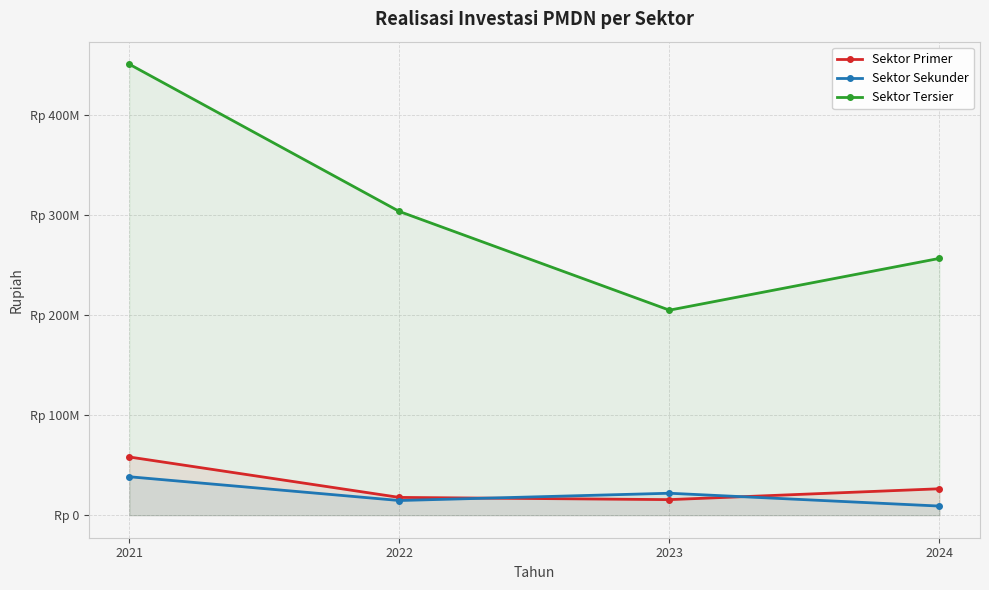

Reading left to right, what are all the values shown in this chart?

Sektor Primer: 58235840470	17775000000	15558000000	26427210278
Sektor Sekunder: 38463131560	14676017239	21950398484	9110555026
Sektor Tersier: 451287223444	303926612237	205163076089	256990627974